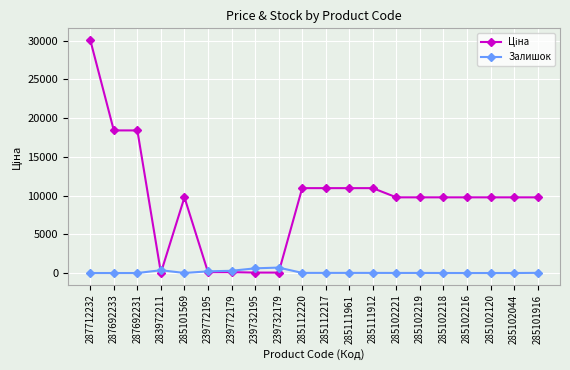

What is the value of the Залишок point at the 9th from the left?

702.0